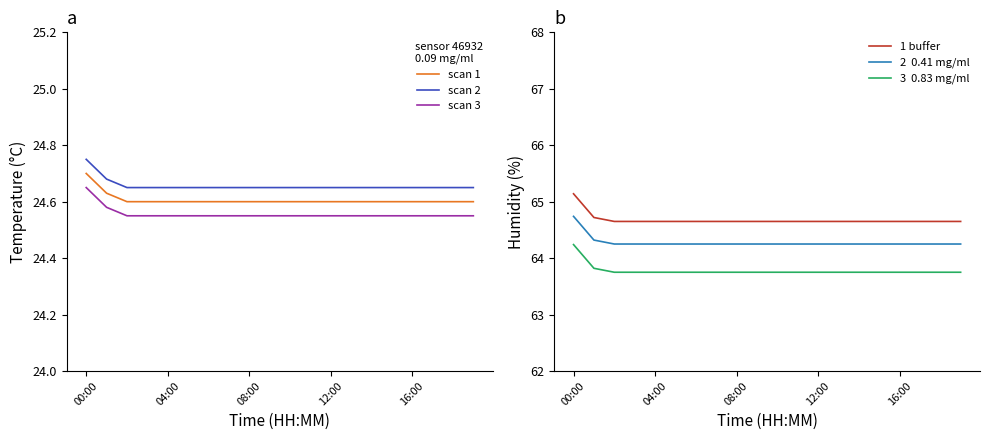

True or false: scan 2 and scan 3 intersect in this chart.

False